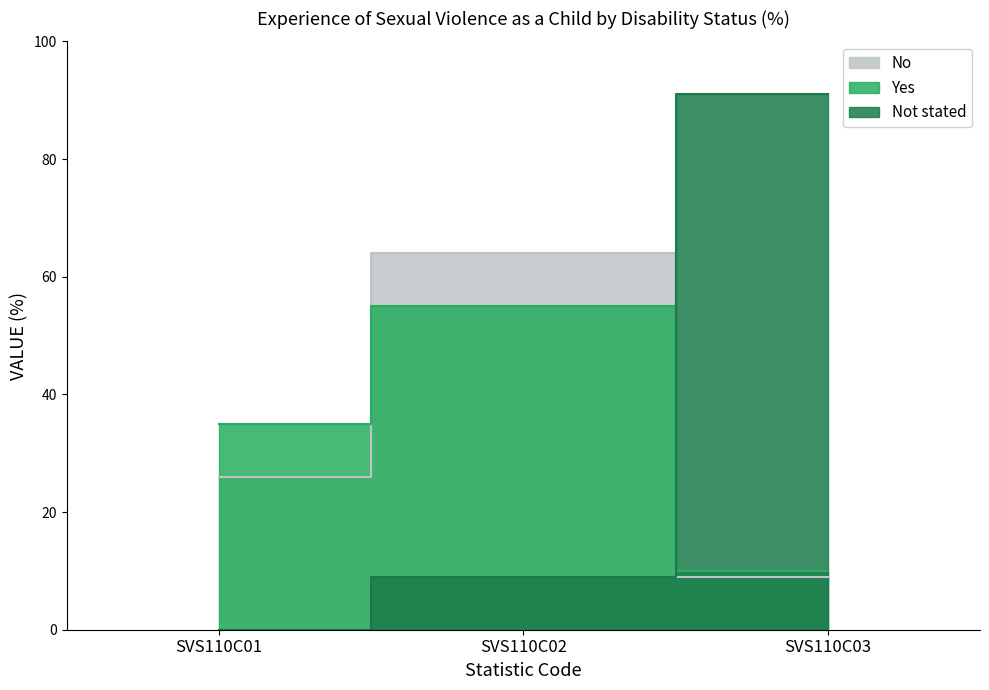

The value of Not stated at SVS110C01 is 0. True or false?

True